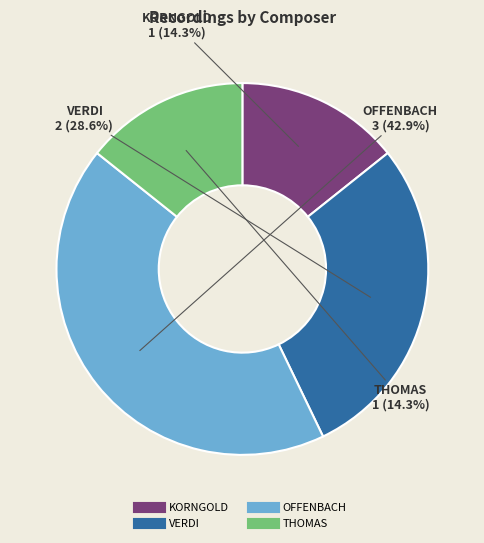

The OFFENBACH slice represents 43% of the pie. True or false?

True